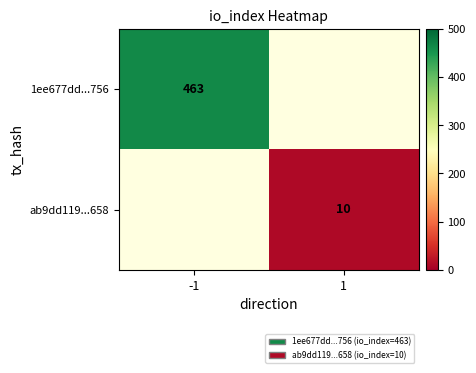

True or false: ab9dd119...658 has a value of 10 at 1.

True